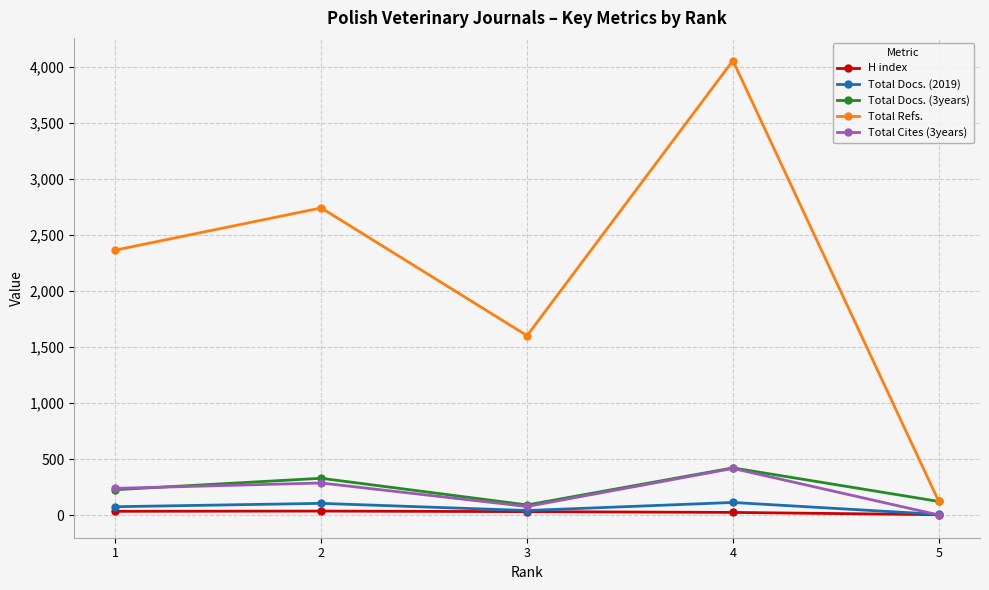

What is the value of the Total Refs. point at the 4th from the left?

4059